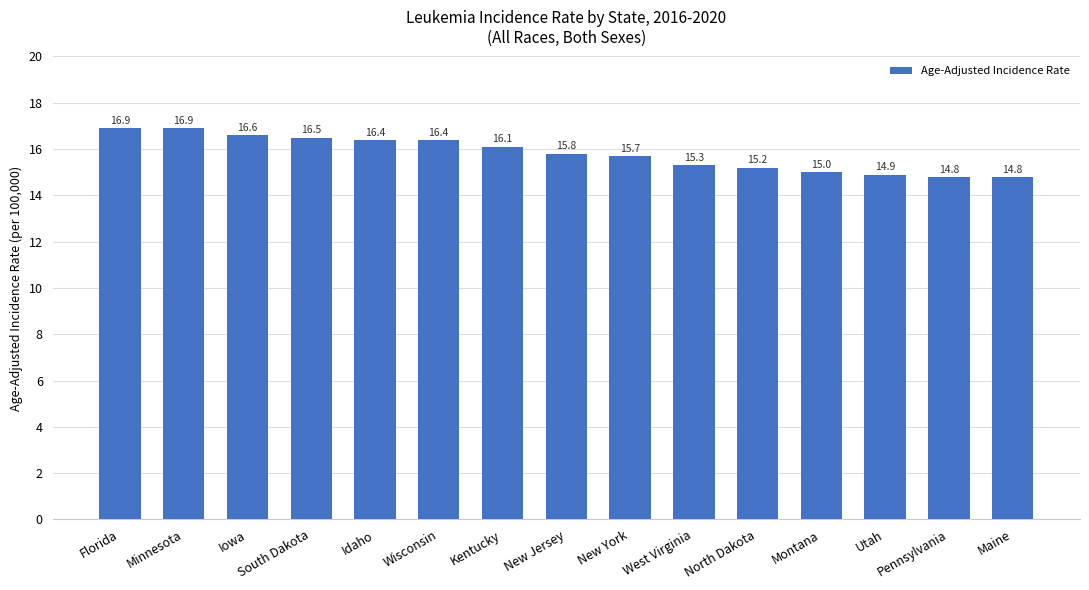

Are the bars horizontal?

No